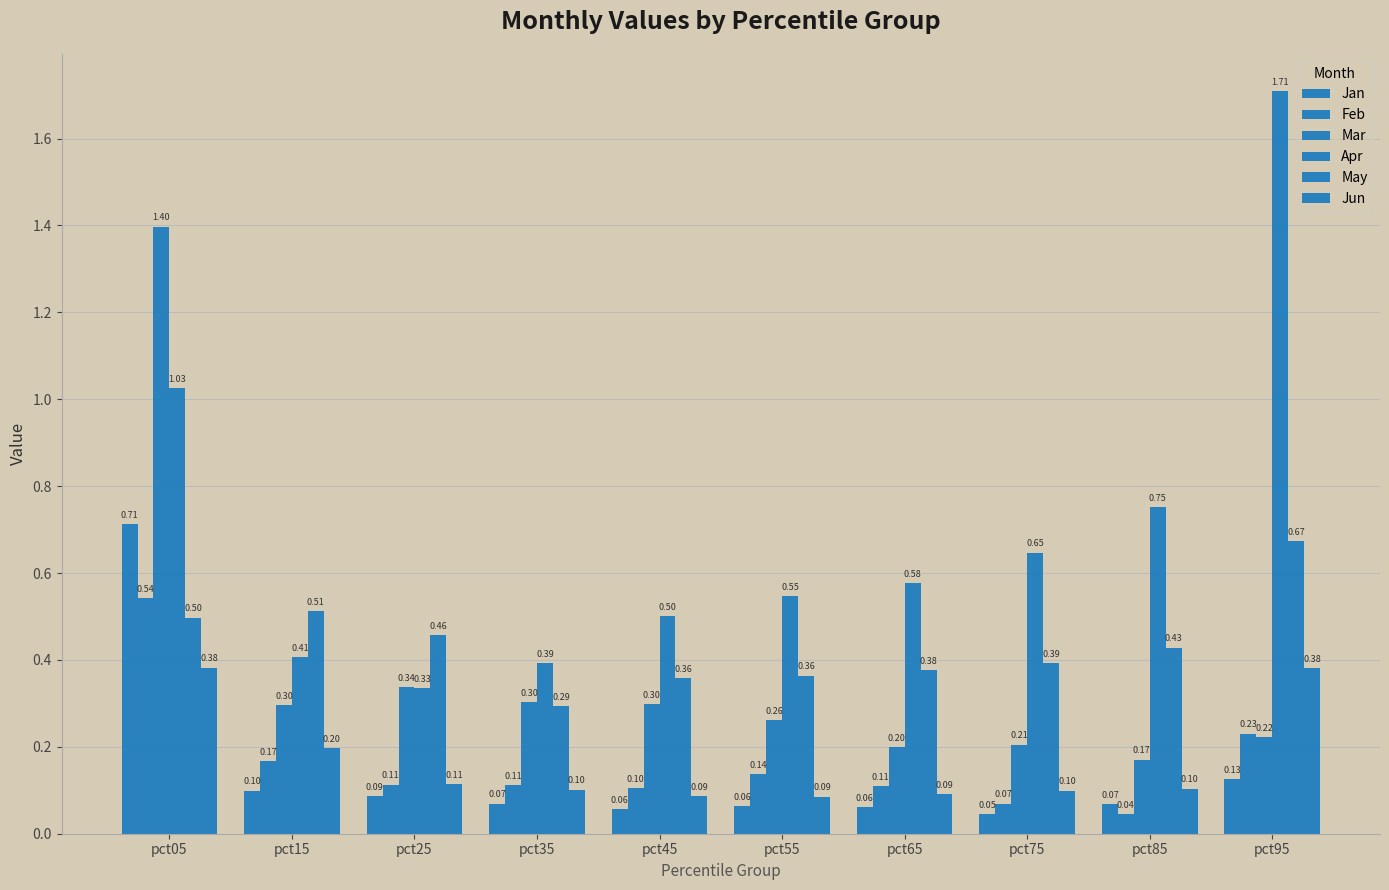

Rank the categories by May value from highest to lowest.

pct95, pct15, pct05, pct25, pct85, pct75, pct65, pct55, pct45, pct35